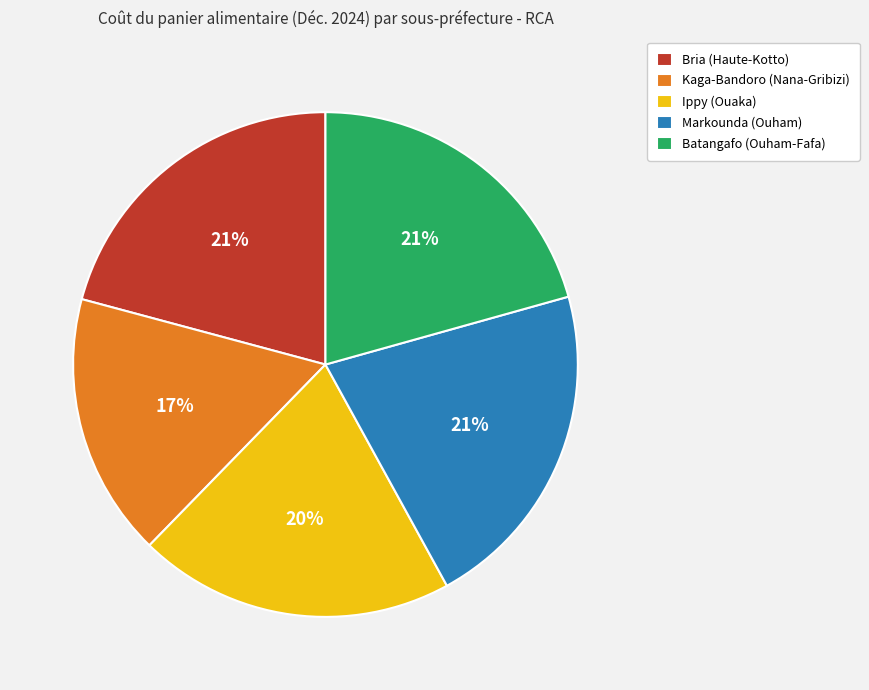

What is the ratio of the value at Bria (Haute-Kotto) to the value at Markounda (Ouham)?

1.0